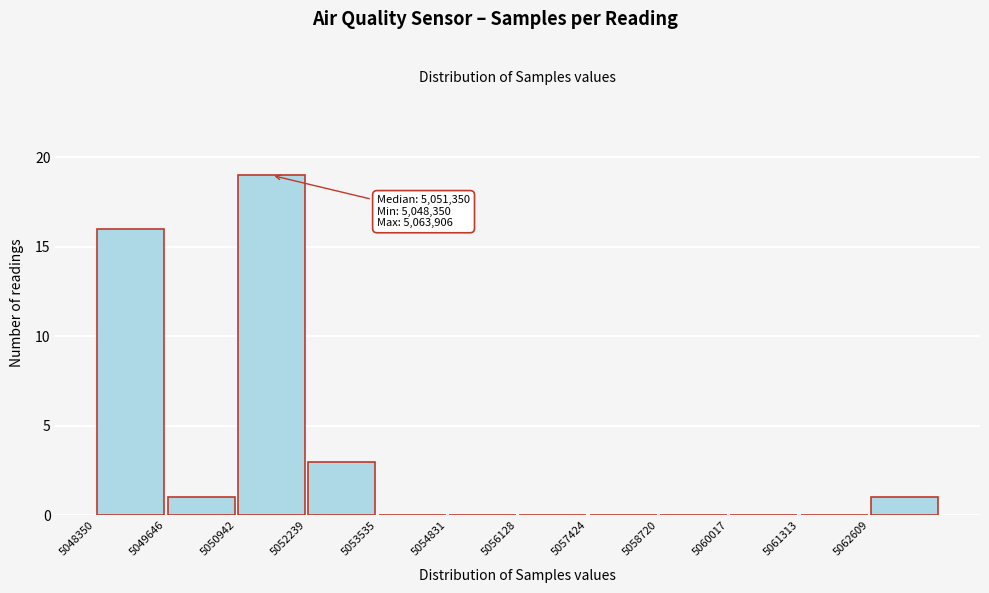

Which range on the x-axis has the tallest bar?

5051000 to 5052200